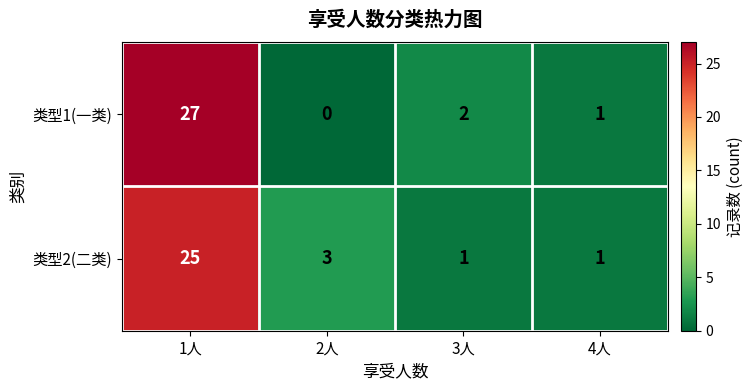

Reading left to right, transcribe all the data shown in this chart.

类型1(一类): 27	0	2	1
类型2(二类): 25	3	1	1